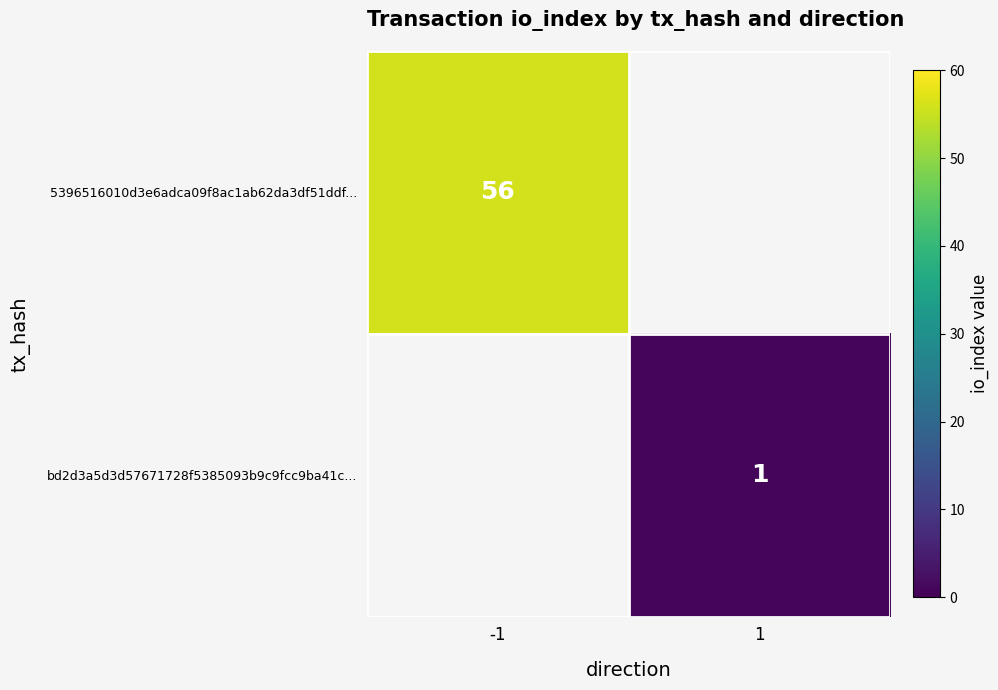

What is the greatest value displayed?

56.0